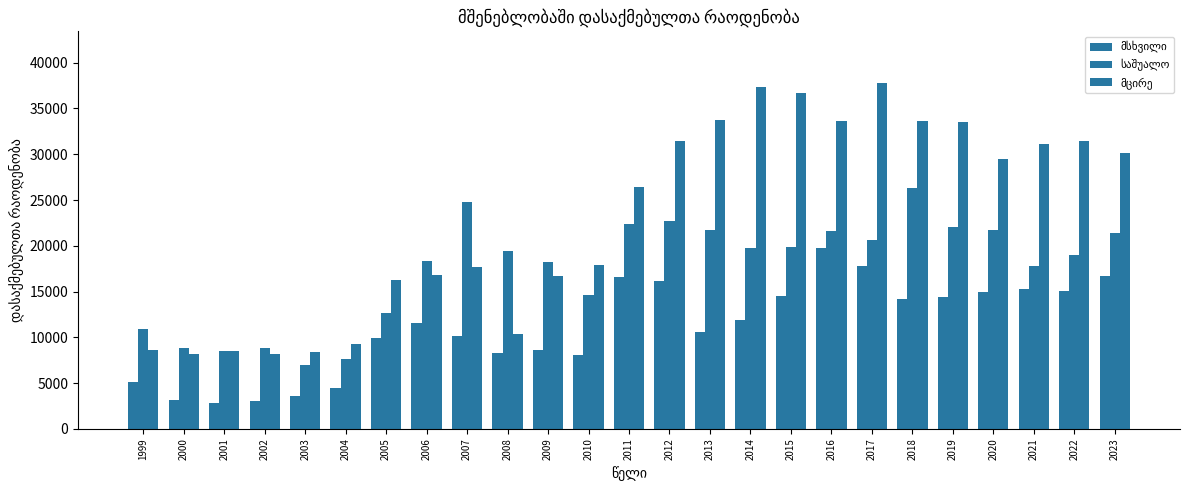

How many bars are there in each group?

3